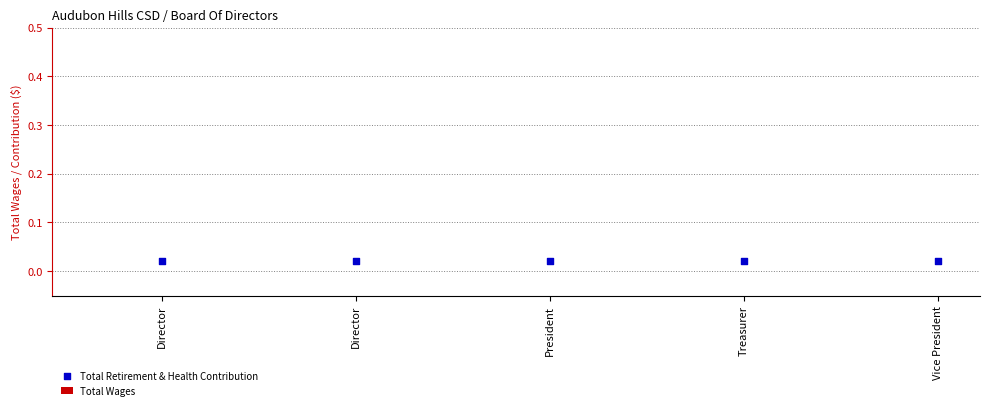

Which series has the widest spread of Y values?

Total Wages